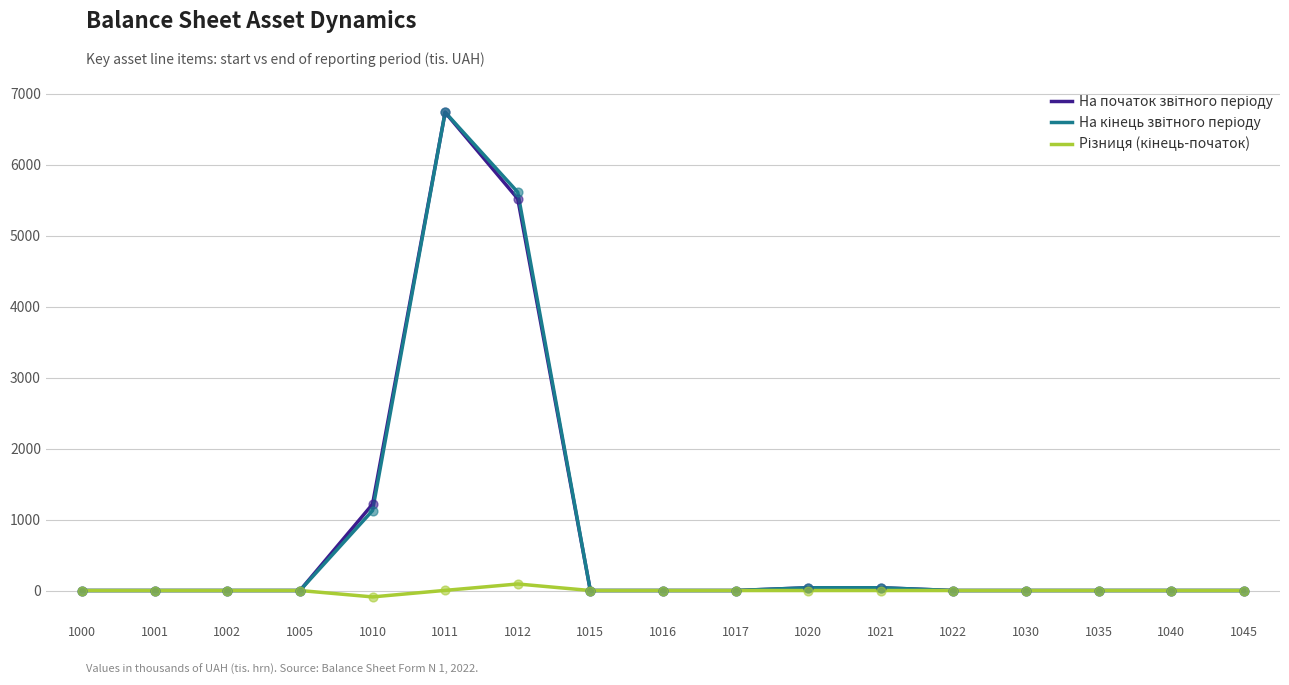

At which category is the sum across all series the highest?

1011